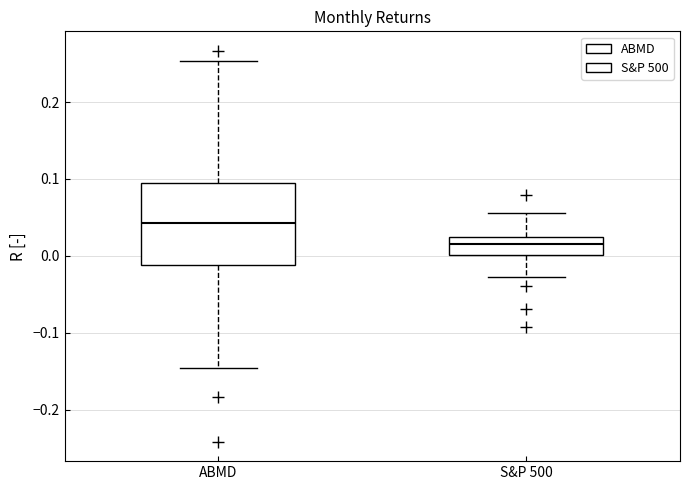

Comparing the boxes themselves (not the whiskers), which one is the tallest?

ABMD